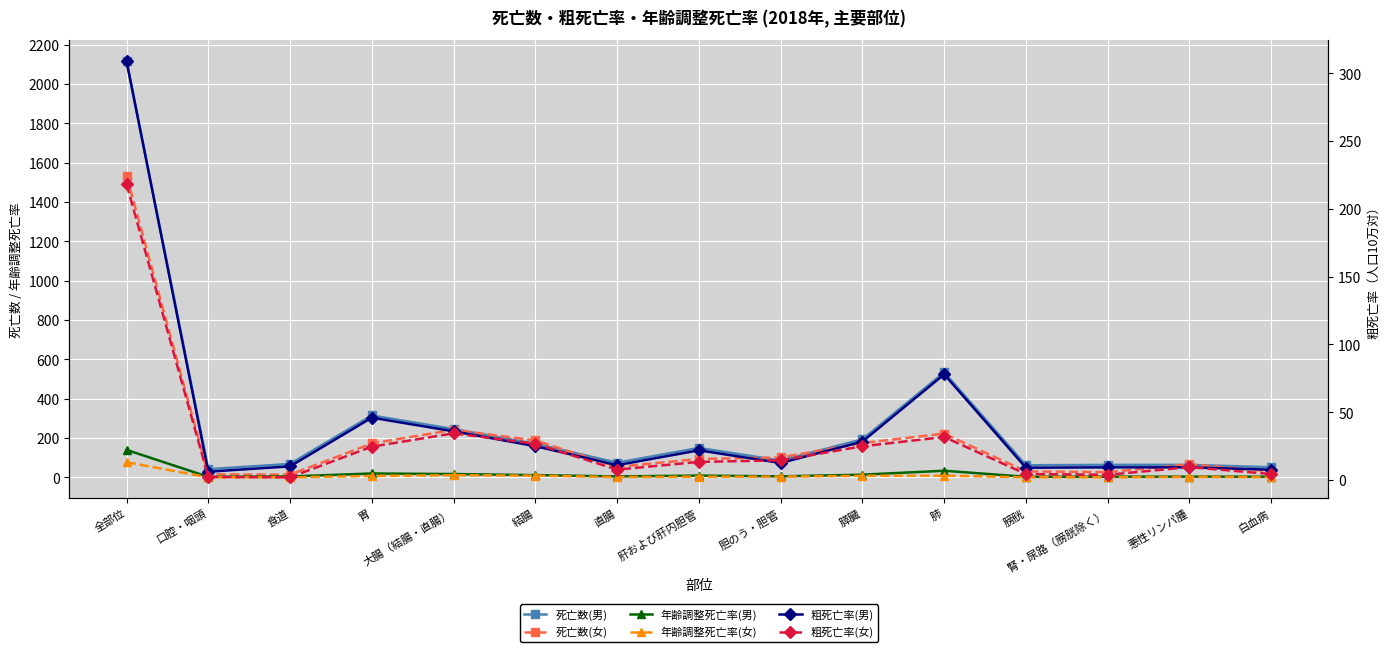

Reading left to right, what are all the values shown in this chart?

死亡数(男): 2117.0	42.0	69.0	315.0	246.0	171.0	75.0	150.0	86.0	194.0	534.0	62.0	64.0	64.0	52.0
死亡数(女): 1534.0	16.0	14.0	173.0	242.0	188.0	54.0	94.0	102.0	175.0	223.0	31.0	27.0	67.0	31.0
年齢調整死亡率(男): 140.2	3.2	5.0	20.3	17.4	12.0	5.4	9.5	5.7	14.2	34.2	3.5	3.9	4.2	4.0
年齢調整死亡率(女): 77.6	0.8	0.8	7.5	11.7	9.3	2.4	3.9	4.2	8.6	9.0	1.1	1.0	3.0	2.1
粗死亡率(男): 309.1	6.1	10.1	46.0	35.9	25.0	10.9	21.9	12.6	28.3	78.0	9.1	9.3	9.3	7.6
粗死亡率(女): 218.2	2.3	2.0	24.6	34.4	26.7	7.7	13.4	14.5	24.9	31.7	4.4	3.8	9.5	4.4